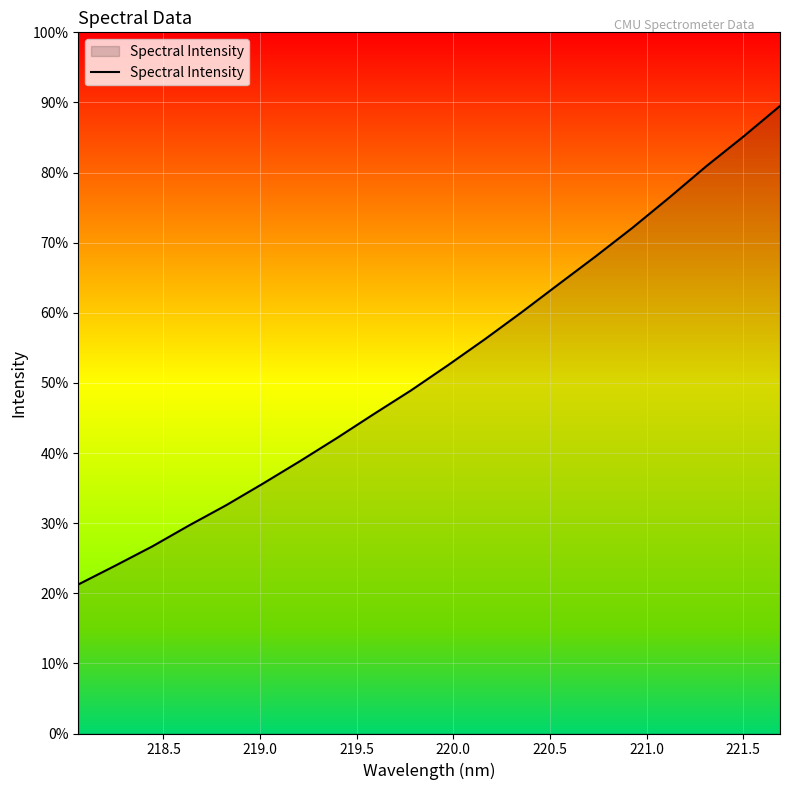

Does the chart have visible grid lines?

Yes